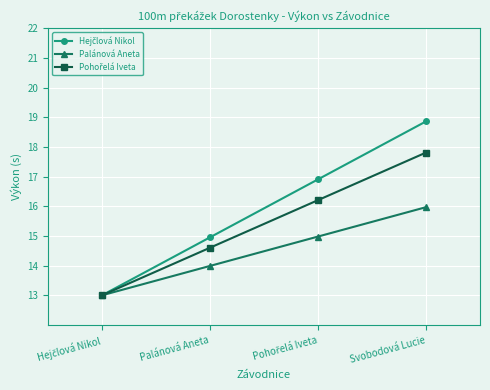

True or false: Palánová Aneta has a value of 16.0 at Svobodová Lucie.

True